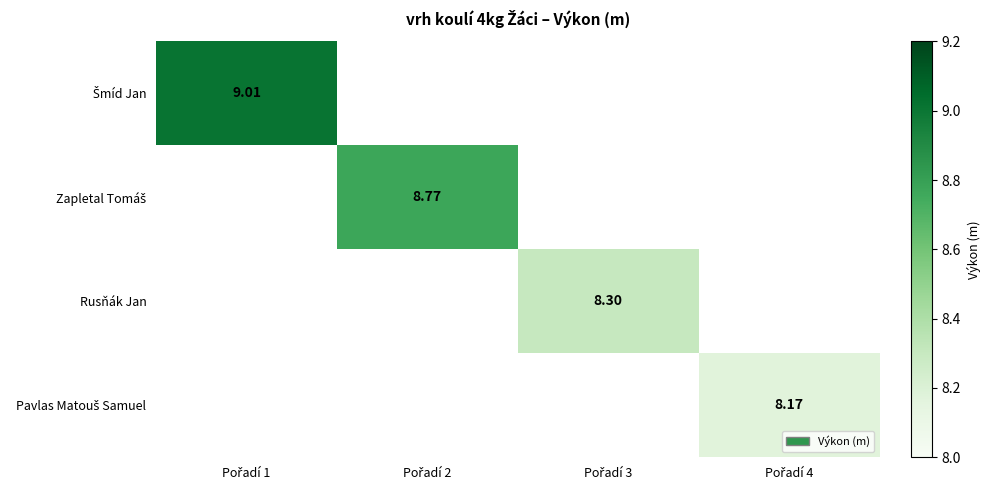

Between Pořadí 2 and Pořadí 1, which is larger?

Pořadí 1